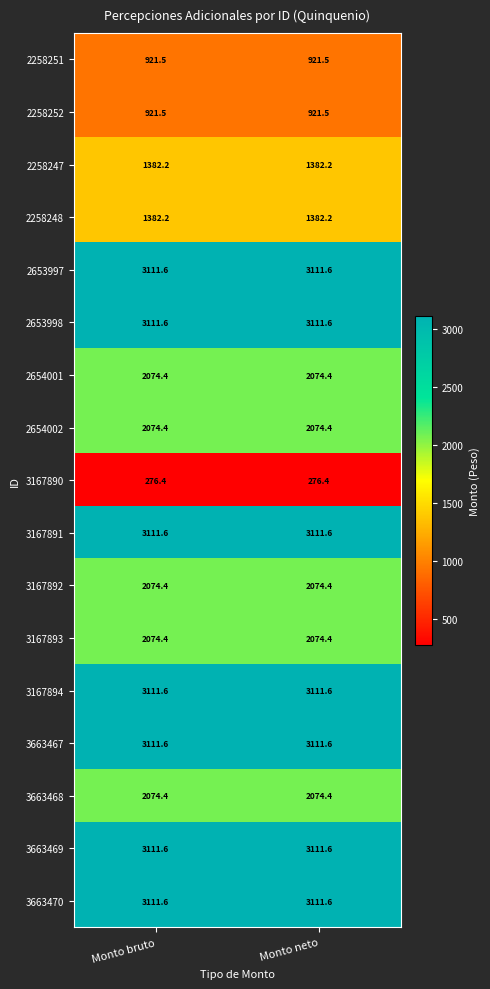

What is the difference between the highest and lowest values at Monto bruto?

2835.2